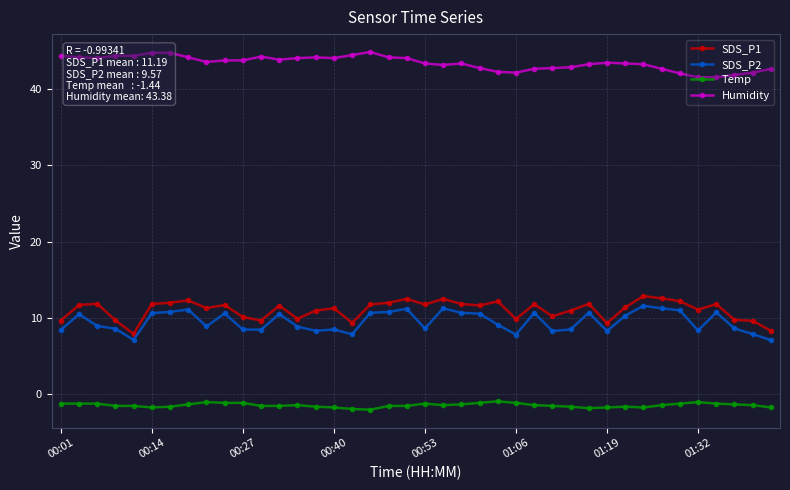

What is the value of the SDS_P2 point at the 29th from the left?

8.5